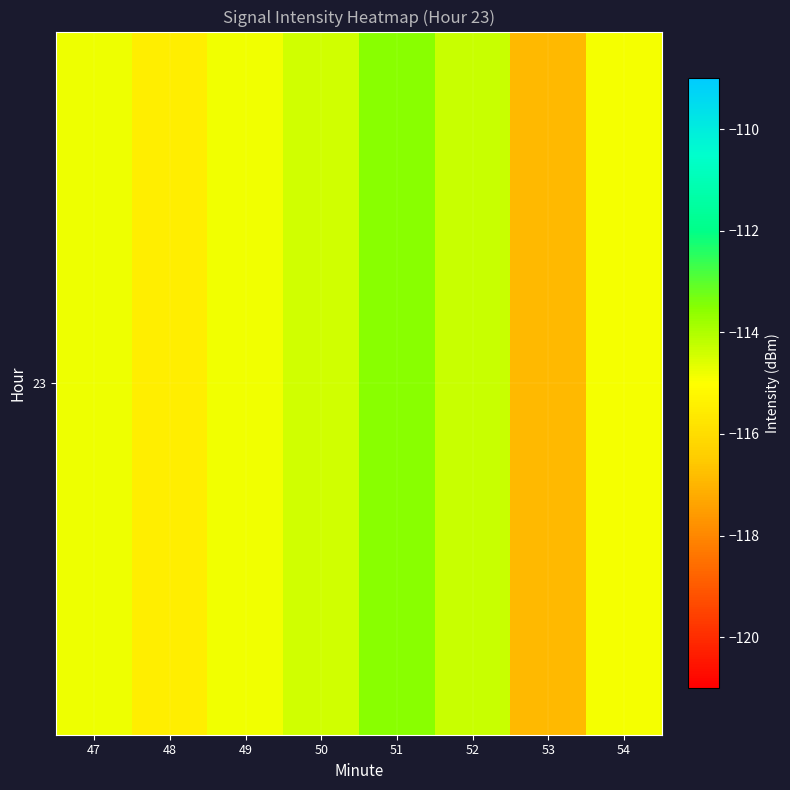

Rank the categories by value from lowest to highest.

53, 48, 54, 49, 47, 50, 52, 51